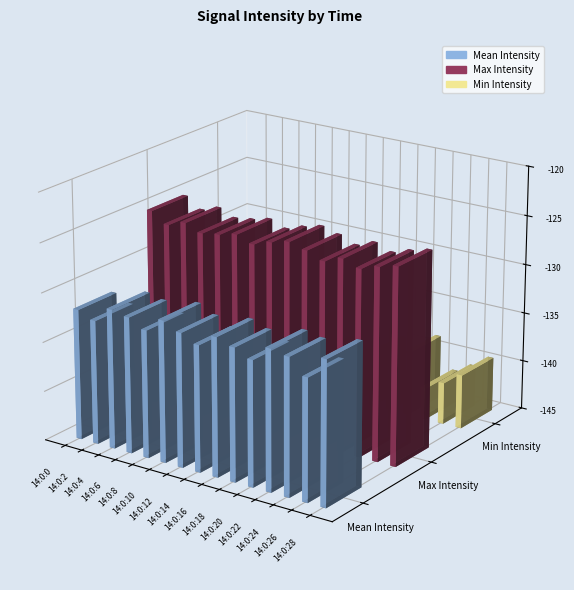

Reading left to right, transcribe all the data shown in this chart.

Mean Intensity: -131.8	-132.4	-130.9	-131.2	-132.1	-130.7	-131.4	-132.2	-131.0	-131.6	-132.3	-130.8	-131.1	-132.7	-130.4
Max Intensity: -125.0	-126.1	-125.5	-126.1	-125.9	-125.5	-126.1	-125.5	-125.0	-125.5	-126.1	-125.5	-126.1	-125.5	-125.0
Min Intensity: -141.8	-140.8	-140.8	-139.0	-139.5	-138.6	-140.8	-141.8	-140.8	-139.5	-140.8	-138.6	-141.8	-140.8	-139.5